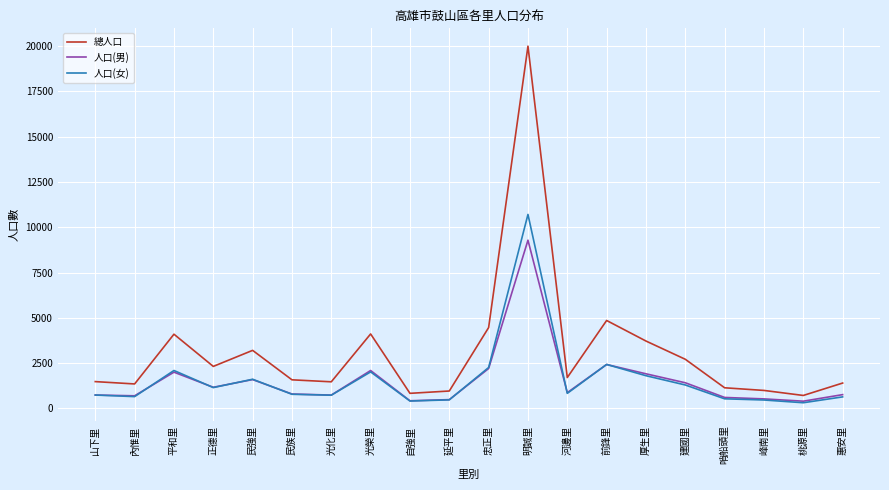

At which label is 人口(女) closest to 5511?

前鋒里